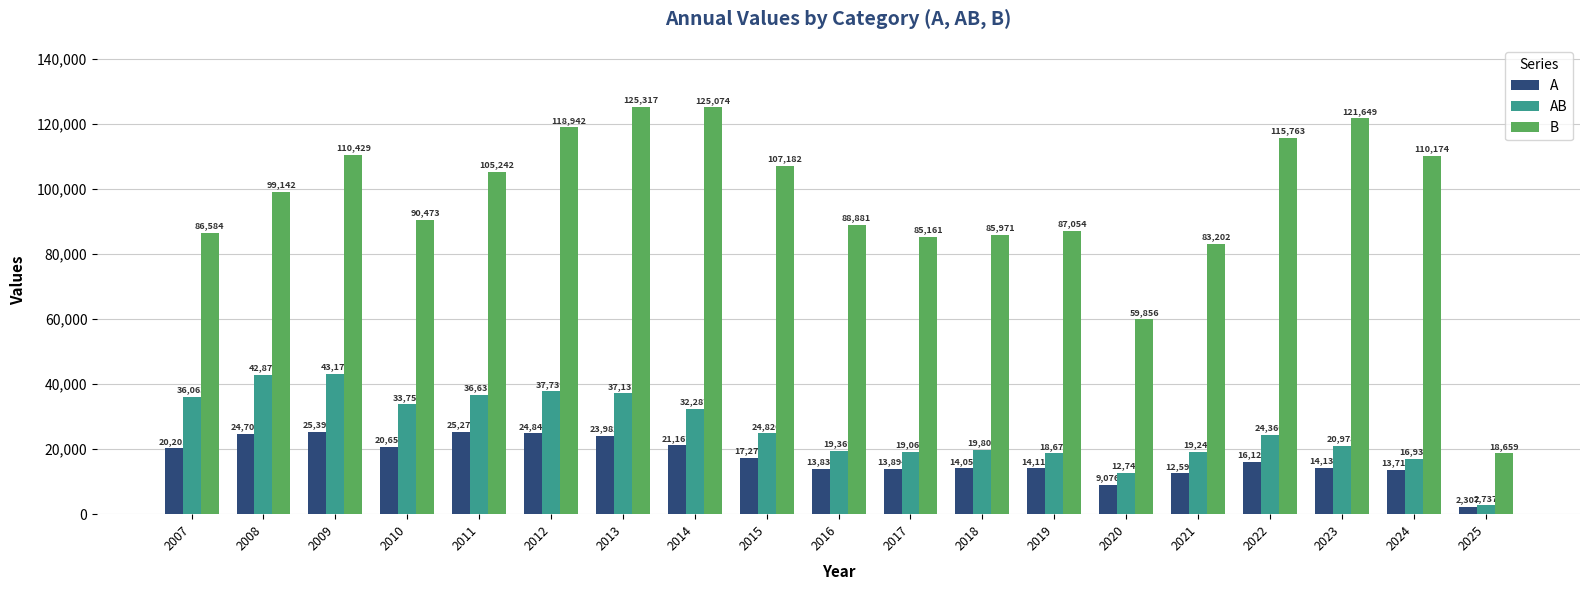

What is the greatest value displayed?

125317